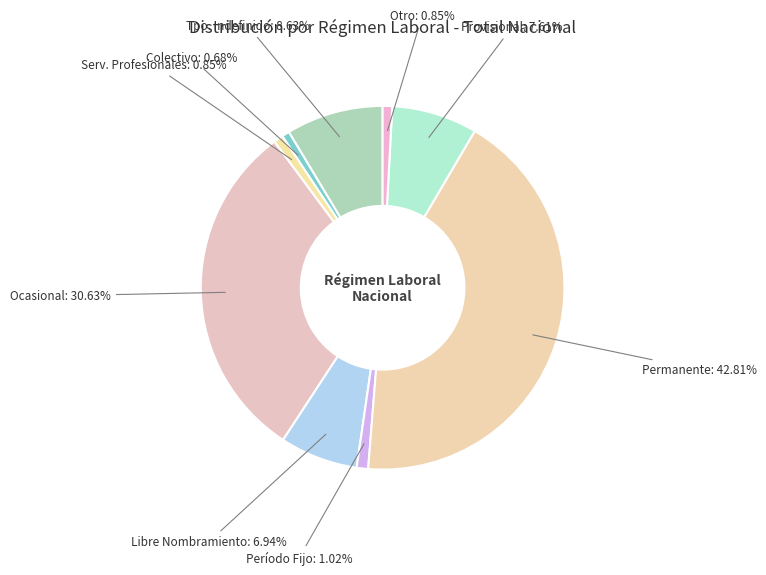

Does Serv. Profesionales account for over 50% of the chart?

No